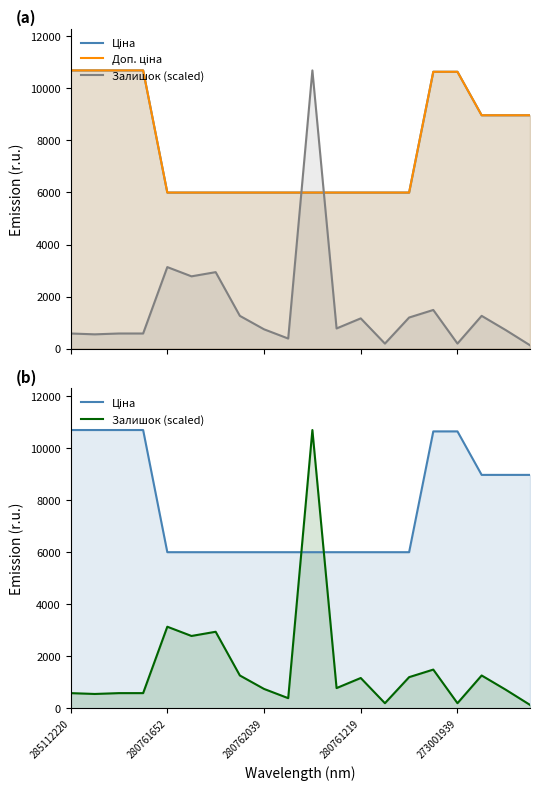

At how many categories does at least one series exceed 10252?

7